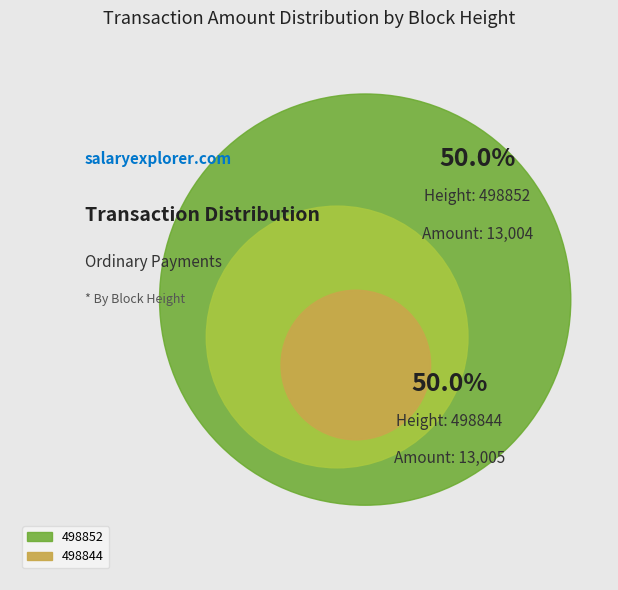

To the nearest percent, what percentage of the pie is 498852?

50%